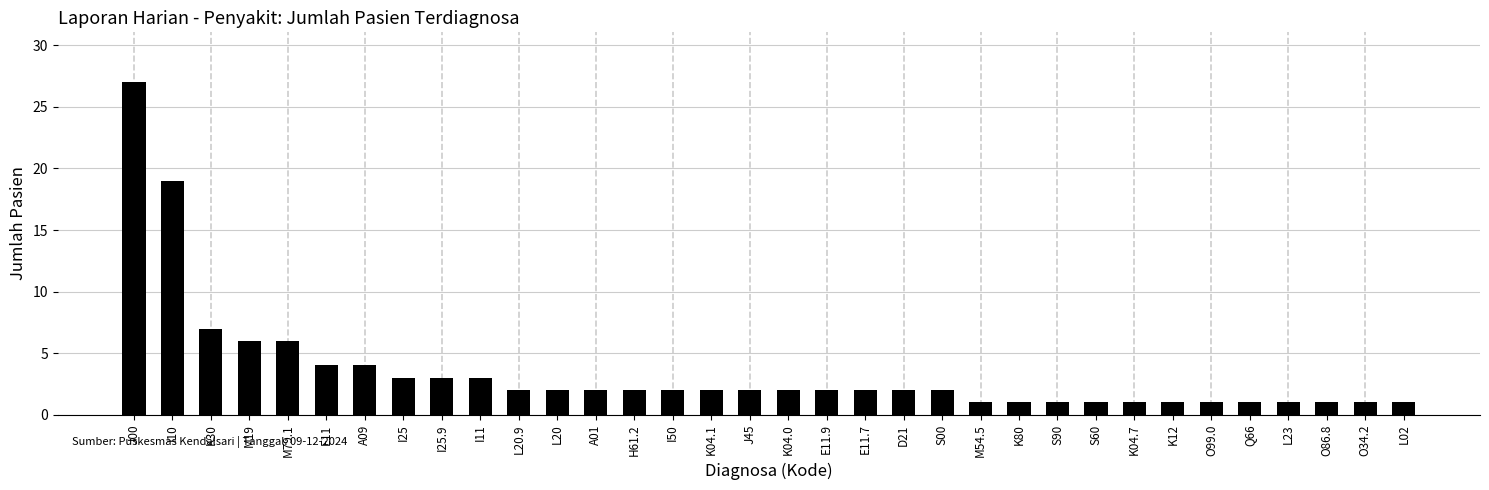

What is the difference between the maximum and minimum values?

26